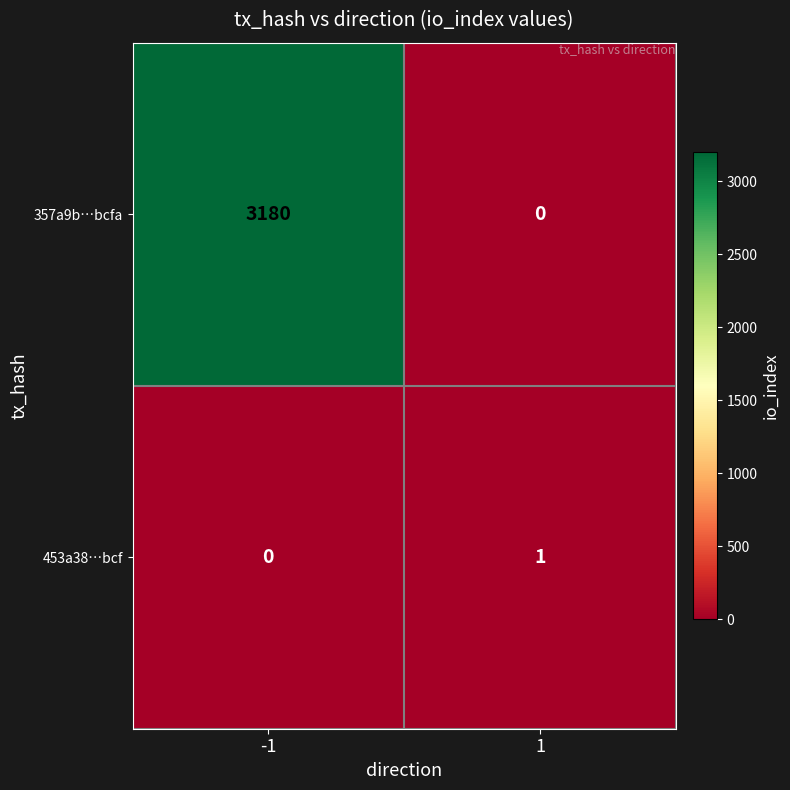

Which label corresponds to the largest value in the chart?

-1